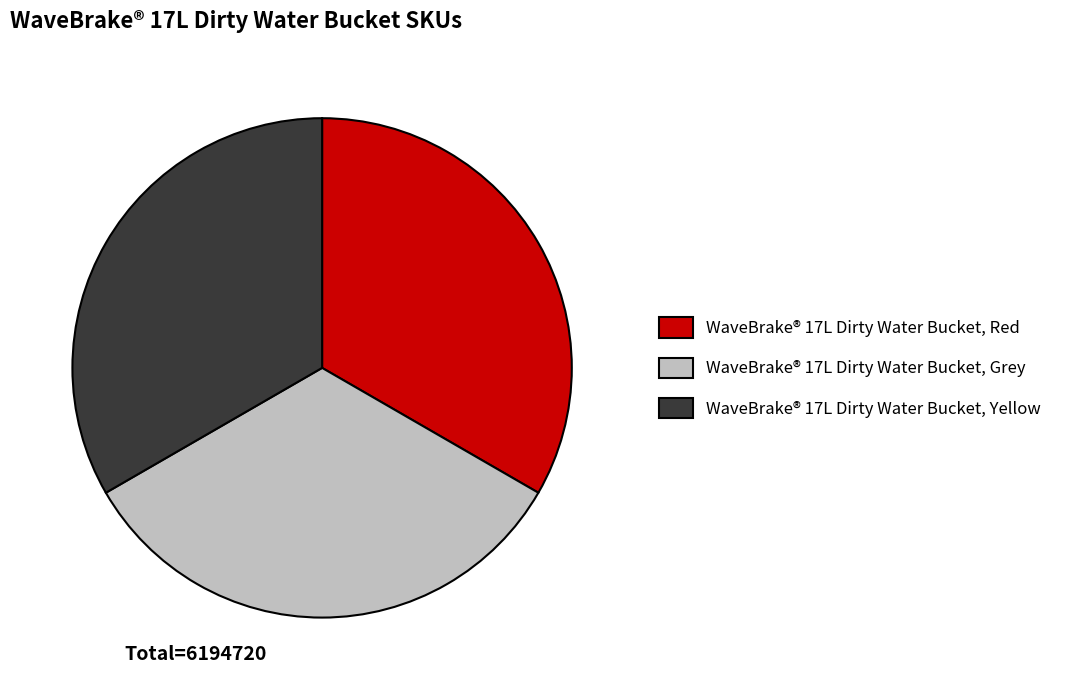

Do WaveBrake® 17L Dirty Water Bucket, Grey and WaveBrake® 17L Dirty Water Bucket, Yellow together represent more than half of the pie?

Yes